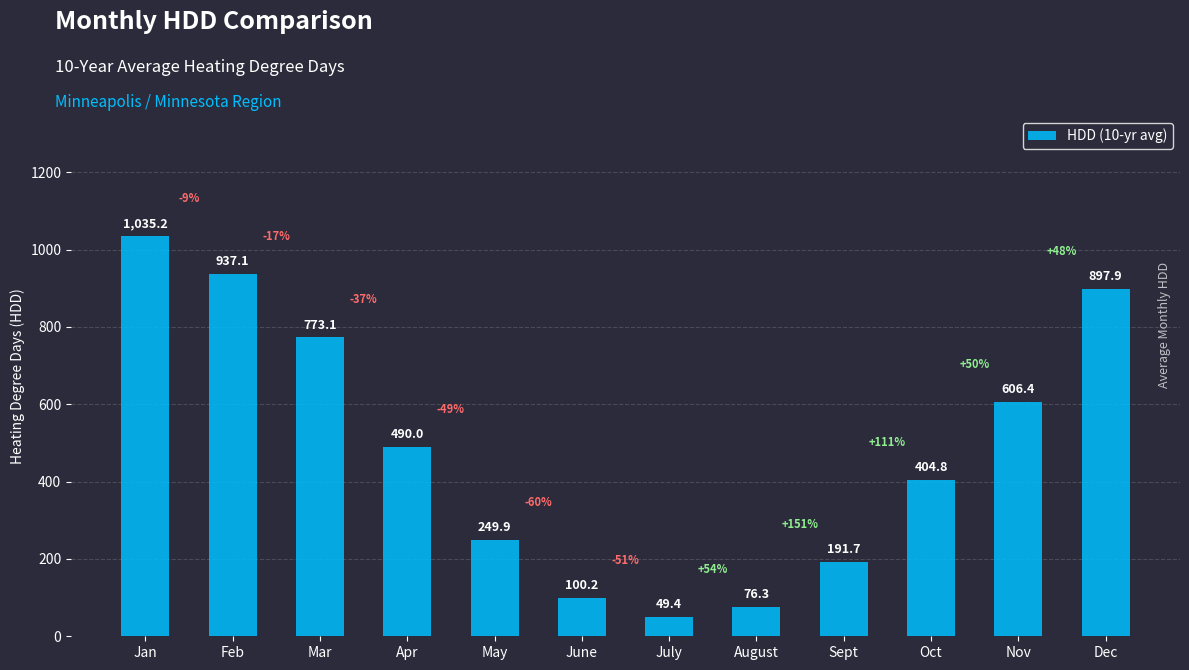

Which category has the lowest value across all series?

July